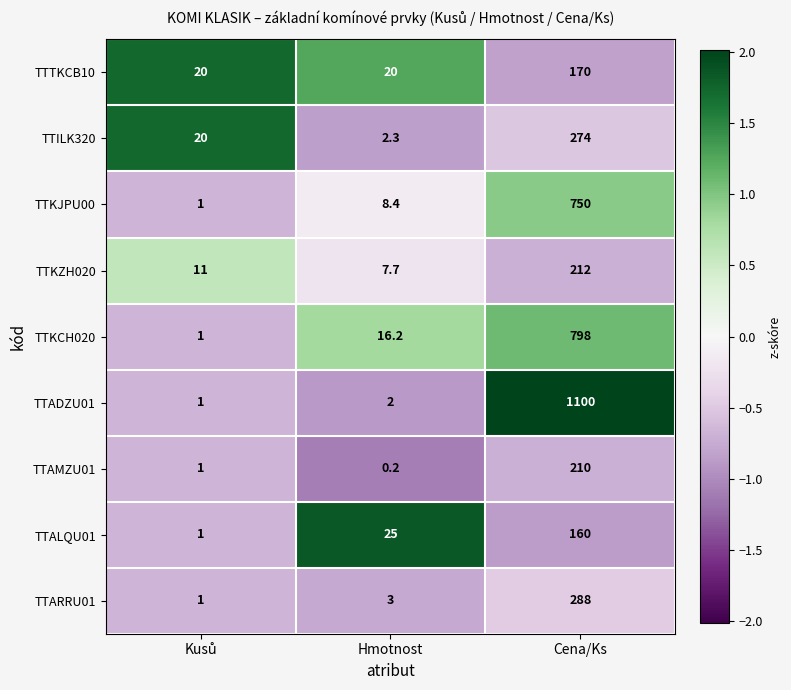

Which series has the largest range (max minus min)?

TTADZU01